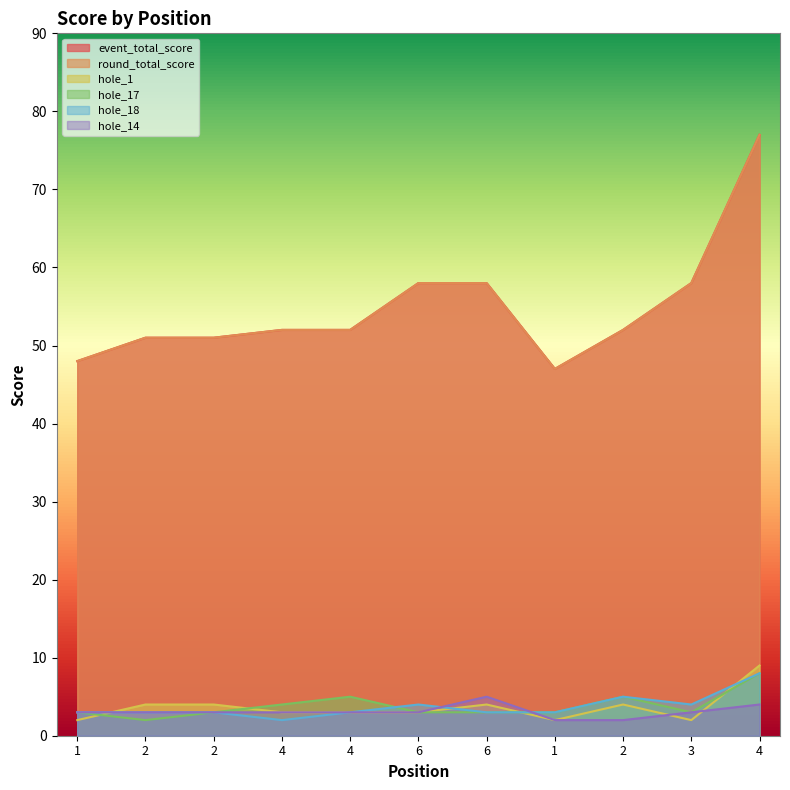

Where is the first local minimum for hole_17?

2